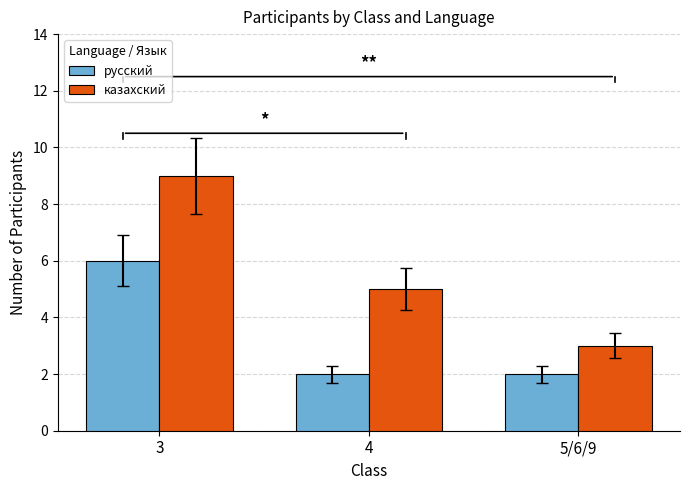

Which series has the widest spread of values?

казахский